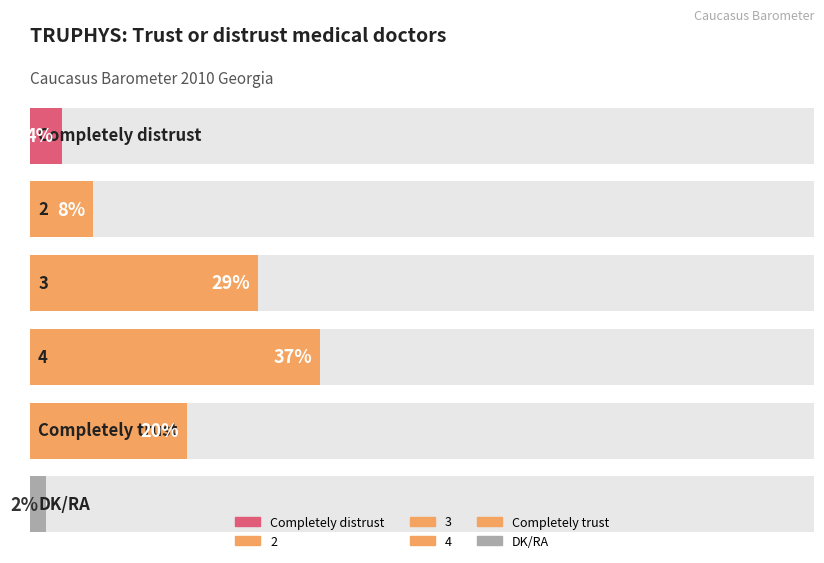

What is the sum of all values?

100